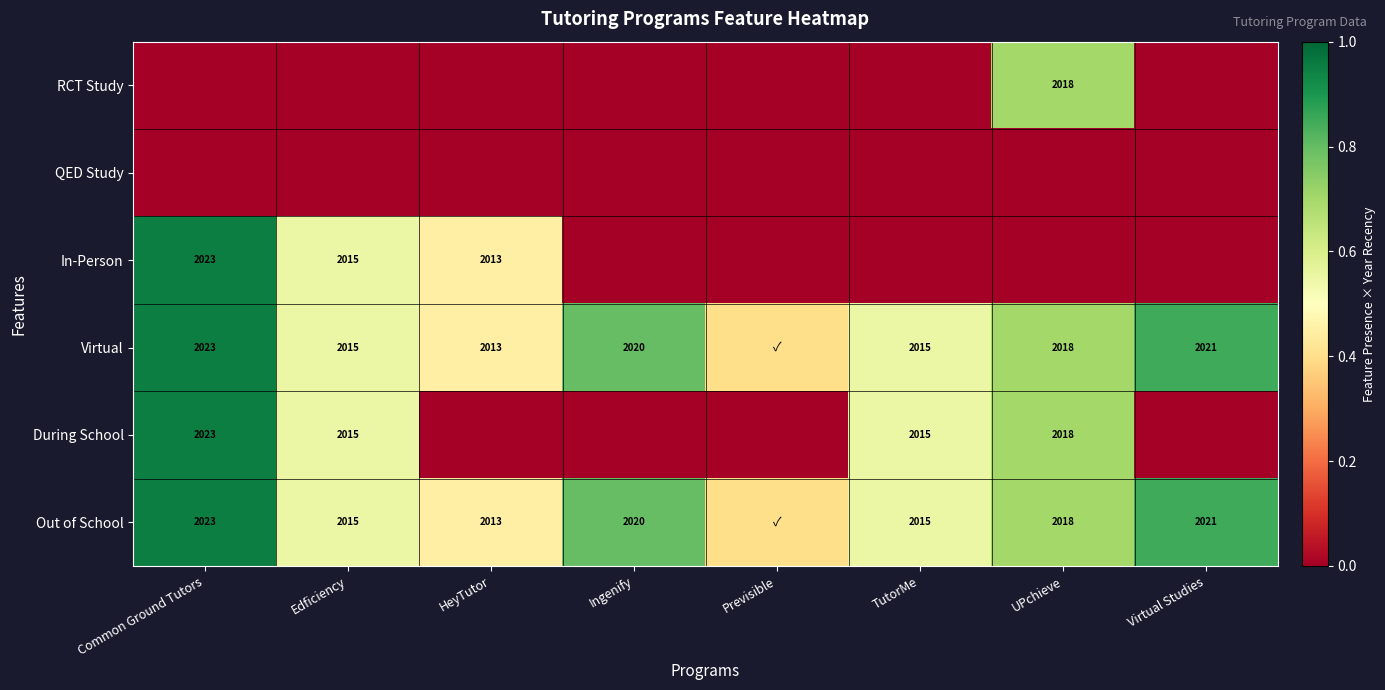

True or false: Out of School has a value of 2021.0 at Virtual Studies.

True